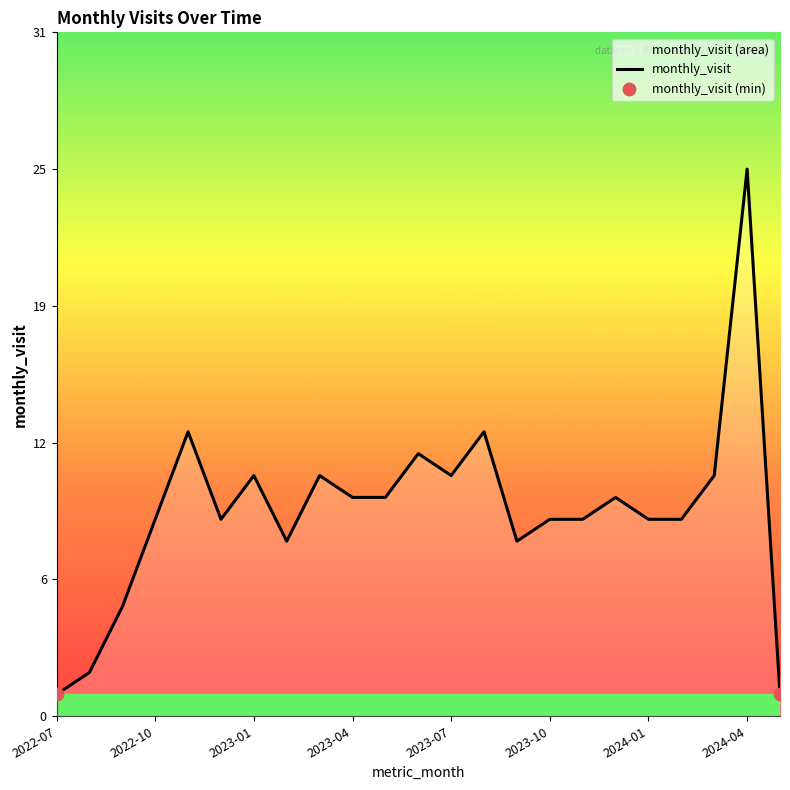

What is the ratio of the value at 2023-12 to the value at 2023-03?

0.9